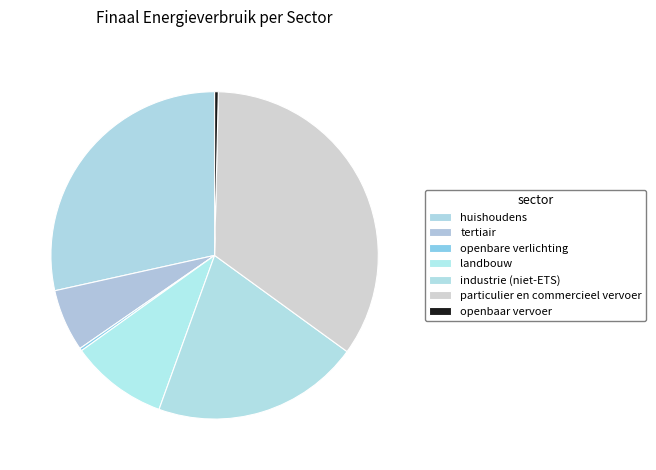

What is the total percentage of landbouw and openbaar vervoer?

10.0%